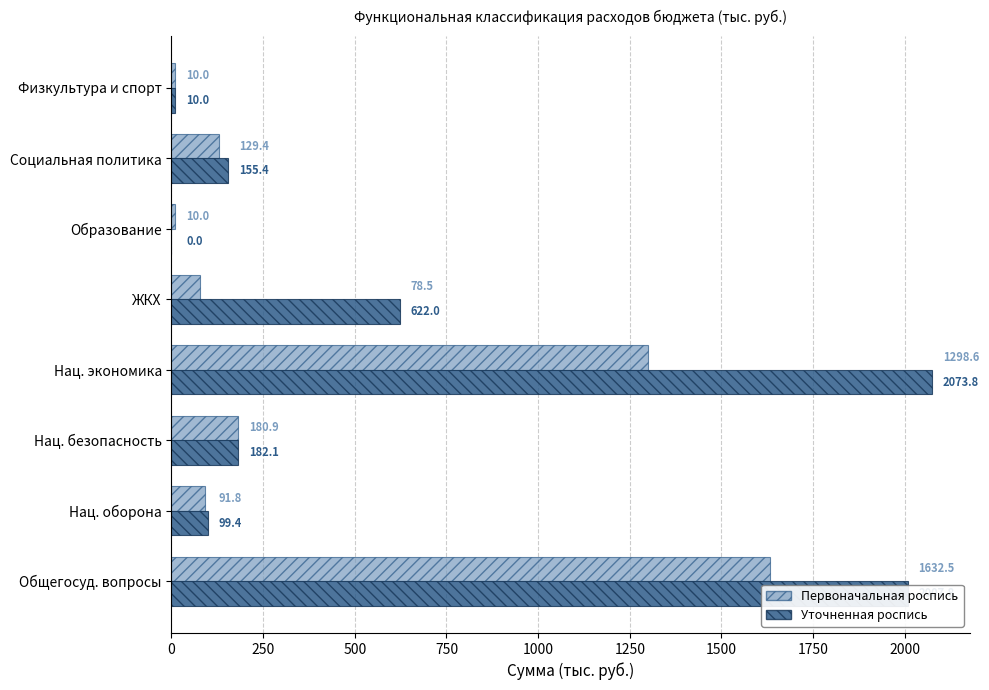

What is the sum of the Первоначальная роспись values at ЖКХ and Нац. безопасность?

259.4